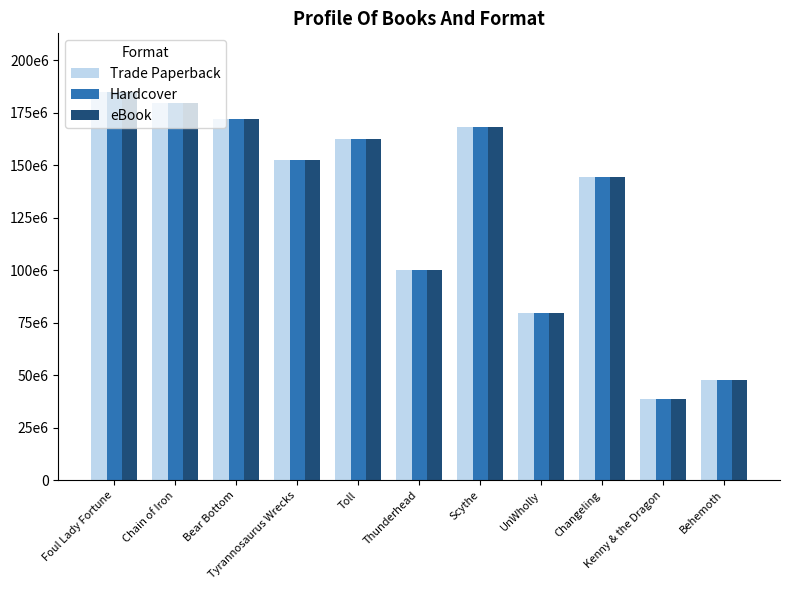

Reading left to right, list all the values displayed in this chart.

Trade Paperback: Foul Lady Fortune=185023039	Chain of Iron=179717726	Bear Bottom=172045661	Tyrannosaurus Wrecks=152287961	Toll=162430276	Thunderhead=100196160	Scythe=168081974	UnWholly=79421672	Changeling=144462781	Kenny & the Dragon=38497772	Behemoth=47860268
Hardcover: Foul Lady Fortune=185023039	Chain of Iron=179717726	Bear Bottom=172045661	Tyrannosaurus Wrecks=152287961	Toll=162430276	Thunderhead=100196160	Scythe=168081974	UnWholly=79421672	Changeling=144462781	Kenny & the Dragon=38497772	Behemoth=47860268
eBook: Foul Lady Fortune=185023039	Chain of Iron=179717726	Bear Bottom=172045661	Tyrannosaurus Wrecks=152287961	Toll=162430276	Thunderhead=100196160	Scythe=168081974	UnWholly=79421672	Changeling=144462781	Kenny & the Dragon=38497772	Behemoth=47860268